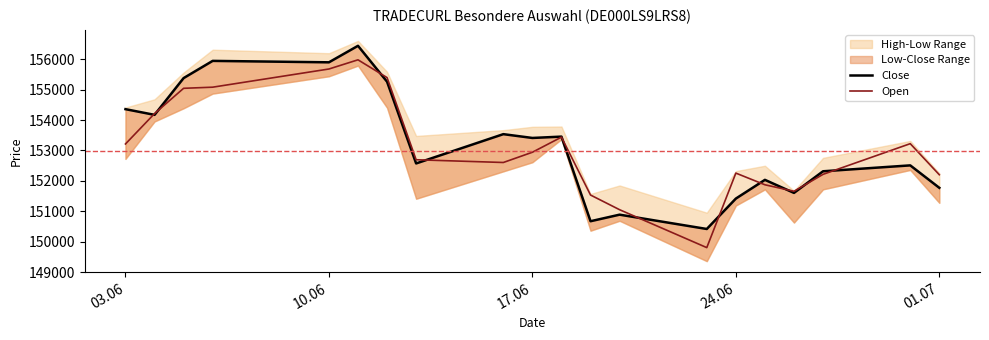

Reading left to right, transcribe all the data shown in this chart.

Close: 154359	154172	155381	155947	155900	156443	155262	152574	153537	153412	153456	150673	150889	150418	151418	152034	151605	152316	152510	151772
Open: 153214	154213	155045	155082	155680	155982	155397	152695	152605	152942	153439	151535	151052	149805	152256	151872	151659	152215	153224	152202